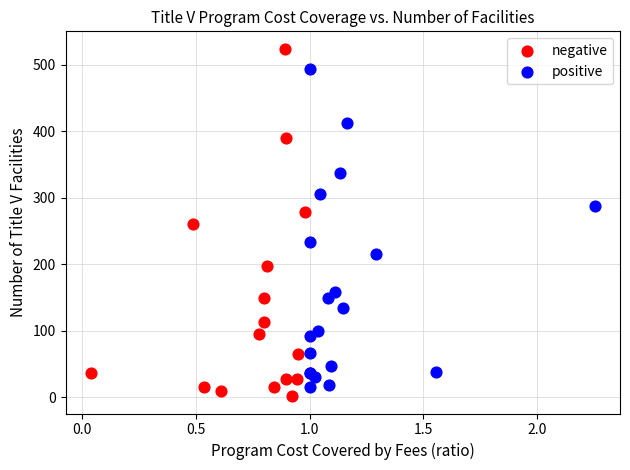

Which series contains the highest Y value?

negative